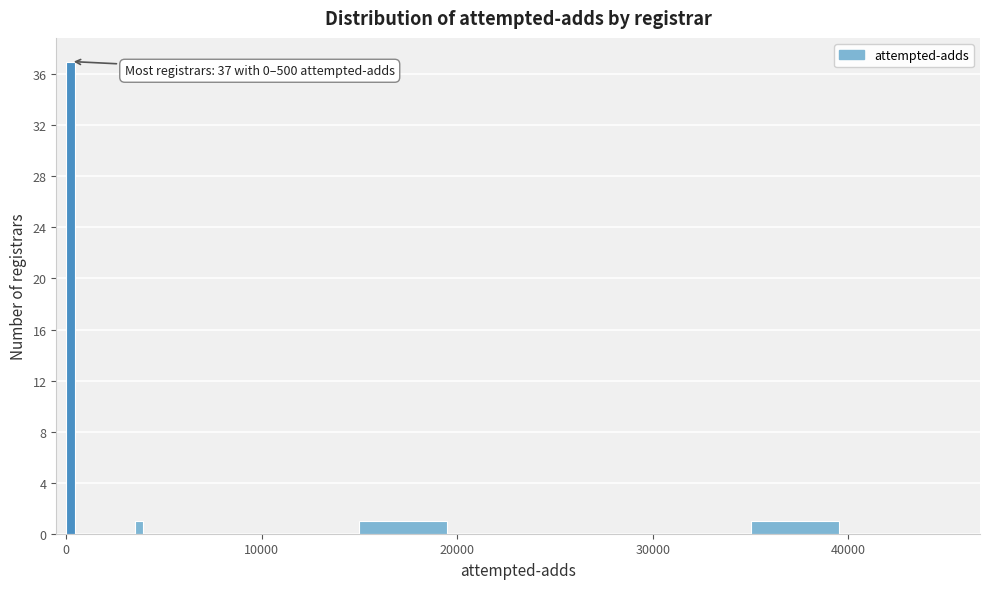

Read against the x-axis, roughly where is the centre of the tallest bar?

0